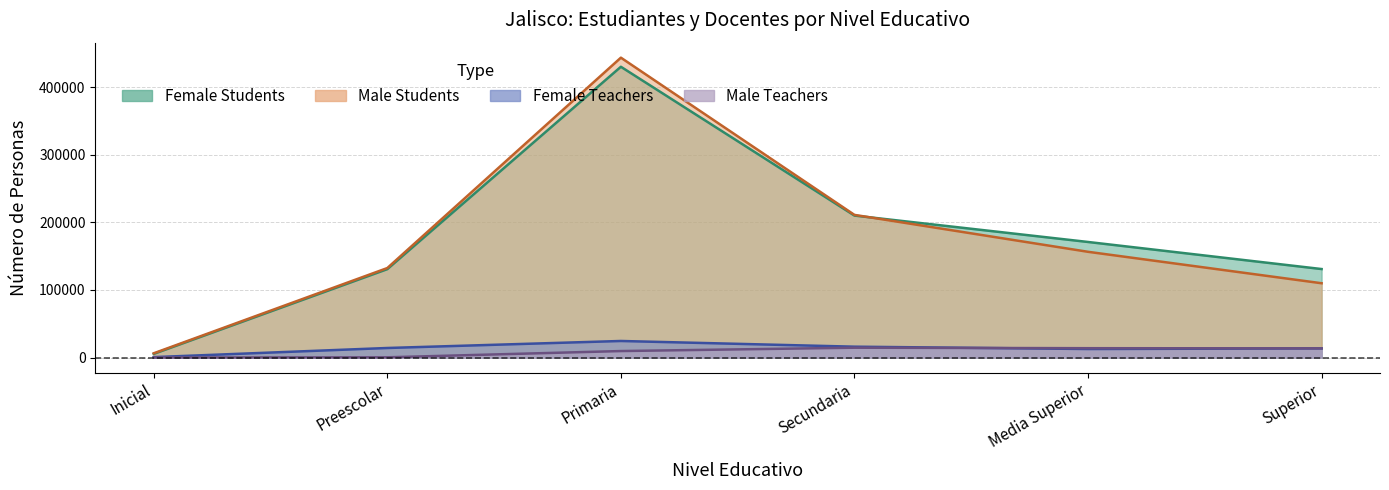

What is the maximum value shown in the chart?

444067